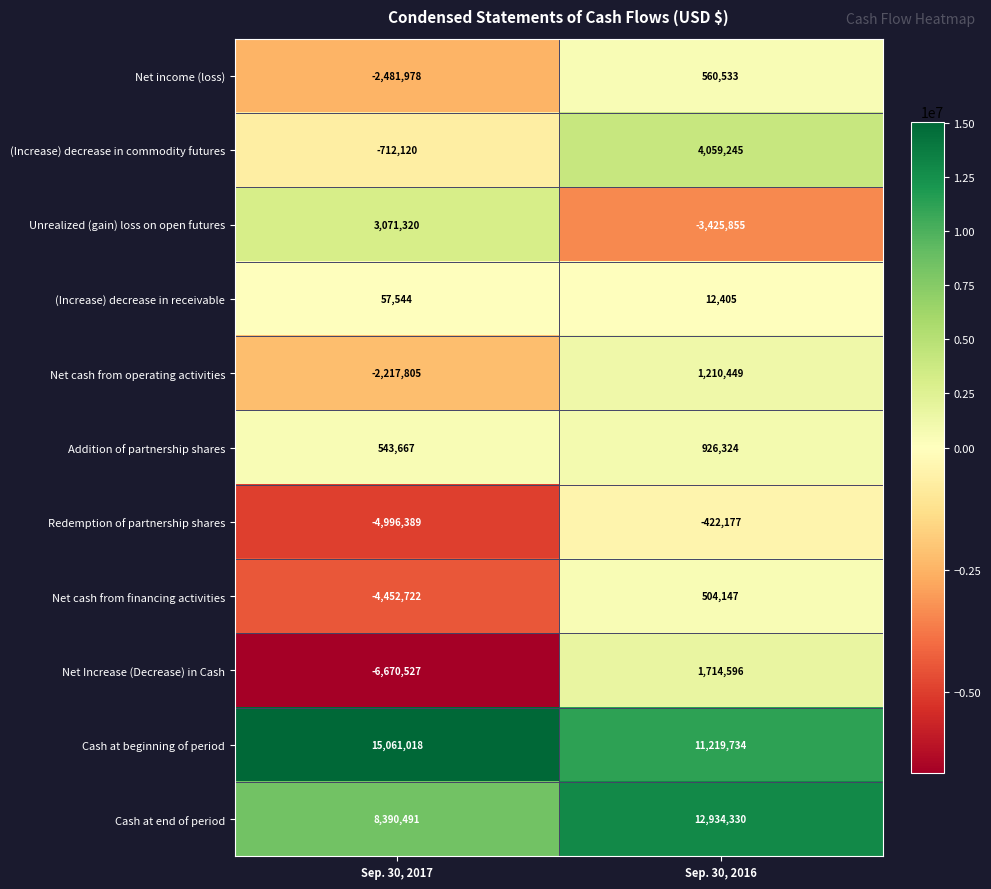

Reading left to right, extract all data points from this chart.

Net income (loss): -2481978	560533
(Increase) decrease in commodity futures: -712120	4059245
Unrealized (gain) loss on open futures: 3071320	-3425855
(Increase) decrease in receivable: 57544	12405
Net cash from operating activities: -2217805	1210449
Addition of partnership shares: 543667	926324
Redemption of partnership shares: -4996389	-422177
Net cash from financing activities: -4452722	504147
Net Increase (Decrease) in Cash: -6670527	1714596
Cash at beginning of period: 15061018	11219734
Cash at end of period: 8390491	12934330